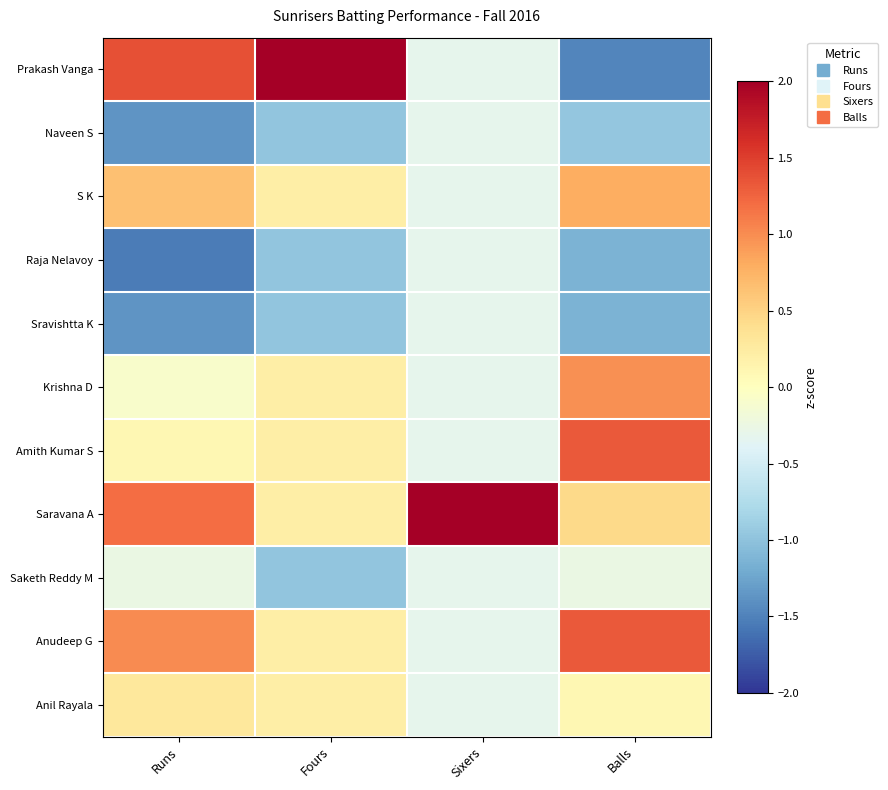

Between Runs and Balls, which is larger?

Runs